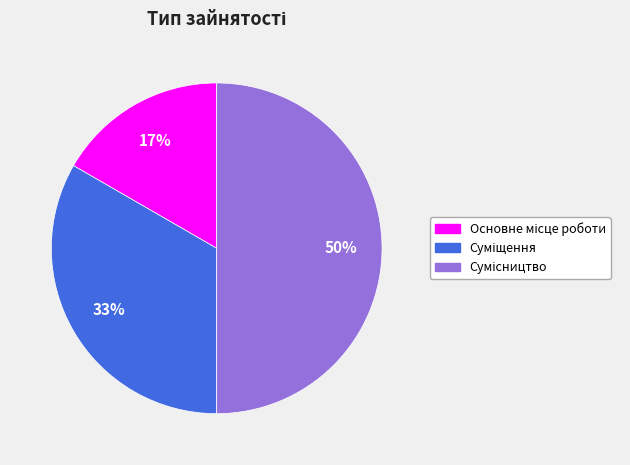

To the nearest percent, what is the average slice percentage?

33%